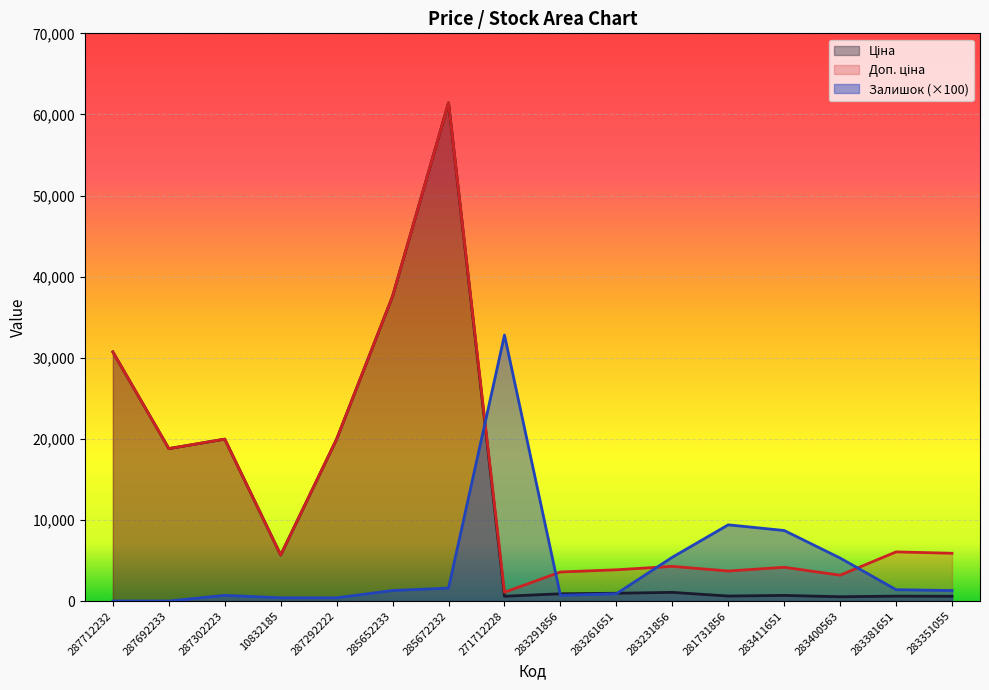

What is the difference between the Доп. ціна values at 283381651 and 283351055?

169.0